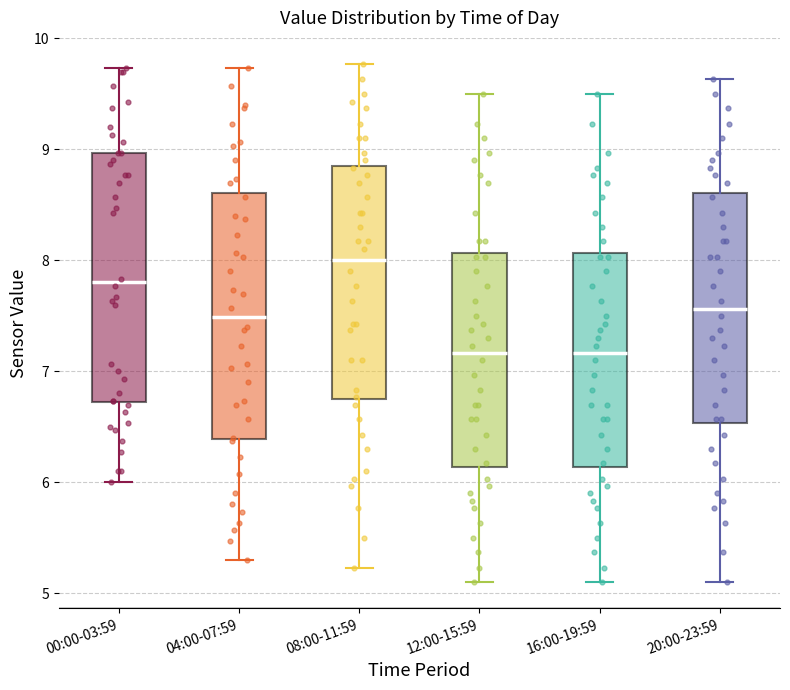

Reading left to right, transcribe this box plot: for each box, give where its median line is, the range the box spans, and where its two whiskers end, as read against the y-axis. The values are not printed on the chart, so give them approximately, as read against the axis.

00:00-03:59: median 7.8, box 6.7 to 9.0, whiskers 6.0 to 9.7
04:00-07:59: median 7.5, box 6.4 to 8.6, whiskers 5.3 to 9.7
08:00-11:59: median 8.0, box 6.8 to 8.8, whiskers 5.2 to 9.8
12:00-15:59: median 7.2, box 6.1 to 8.1, whiskers 5.1 to 9.5
16:00-19:59: median 7.2, box 6.1 to 8.1, whiskers 5.1 to 9.5
20:00-23:59: median 7.6, box 6.5 to 8.6, whiskers 5.1 to 9.6